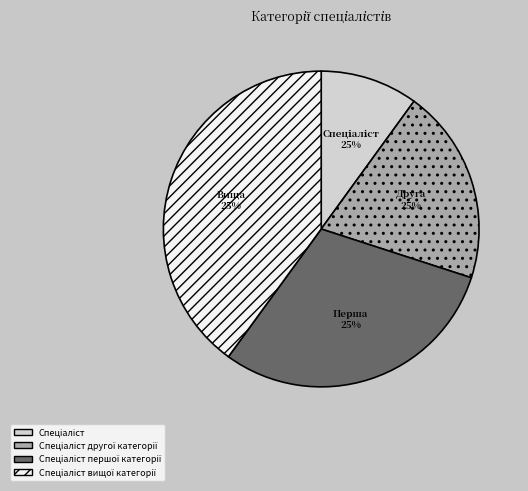

Which slice is the smallest?

Спеціаліст